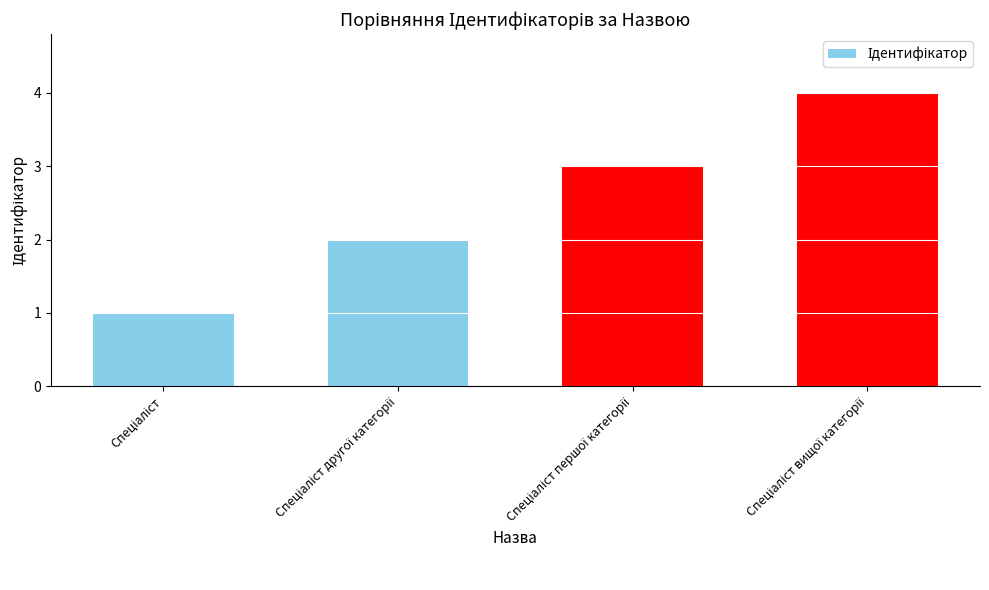

What is the smallest value displayed?

1